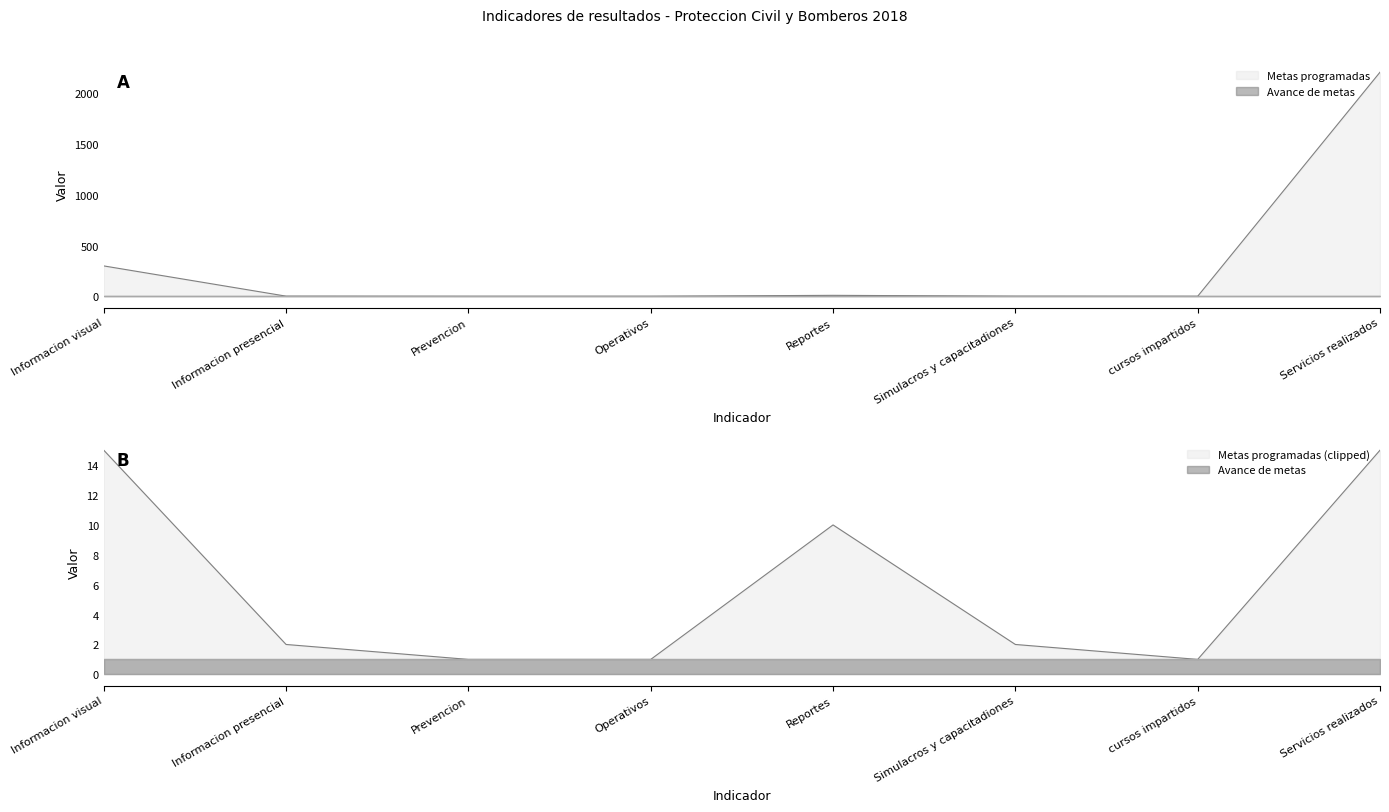

What is the difference between the second highest and second lowest values?

299